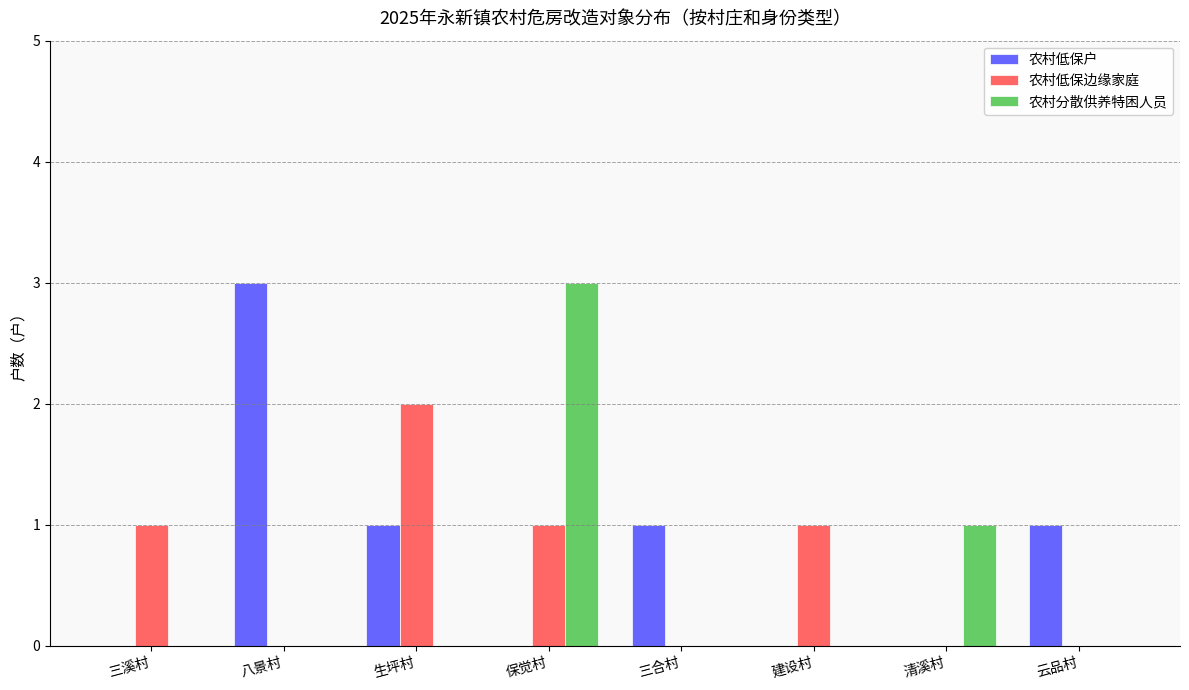

Reading right to left, extract all data points from this chart.

农村低保户: 云品村=1	清溪村=0	建设村=0	三合村=1	保觉村=0	生坪村=1	八景村=3	三溪村=0
农村低保边缘家庭: 云品村=0	清溪村=0	建设村=1	三合村=0	保觉村=1	生坪村=2	八景村=0	三溪村=1
农村分散供养特困人员: 云品村=0	清溪村=1	建设村=0	三合村=0	保觉村=3	生坪村=0	八景村=0	三溪村=0